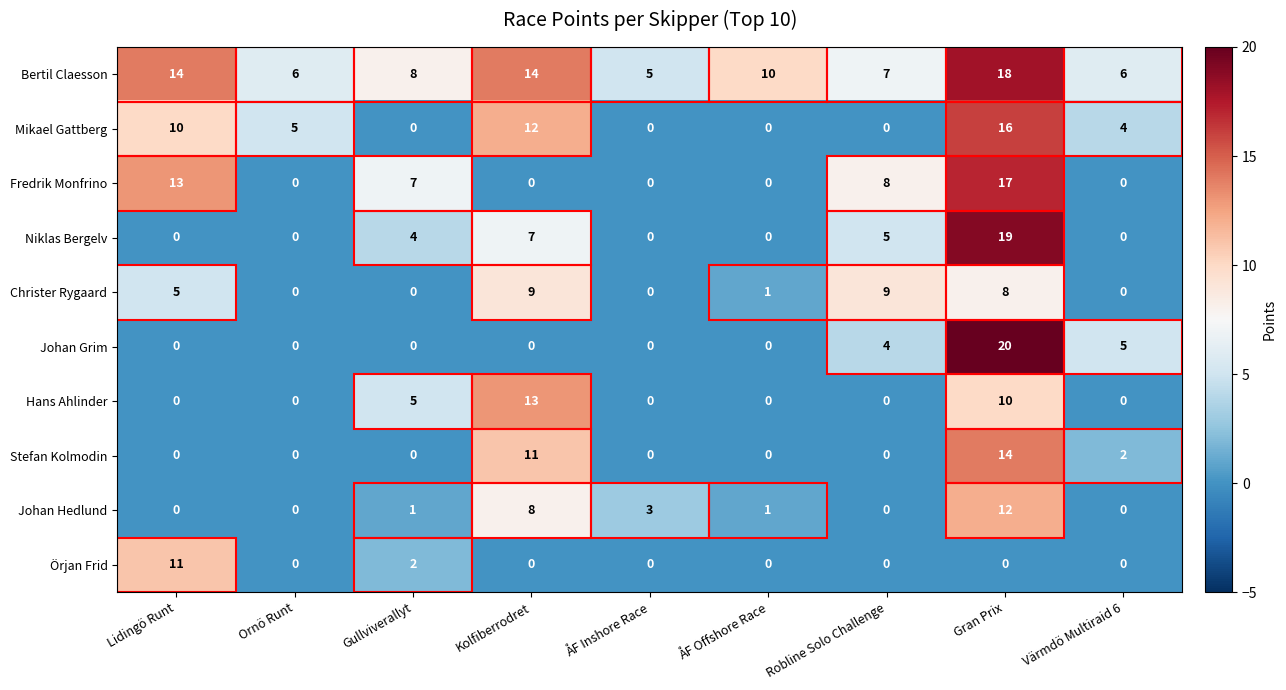

Which series changed the most between Lidingö Runt and Gran Prix?

Johan Grim